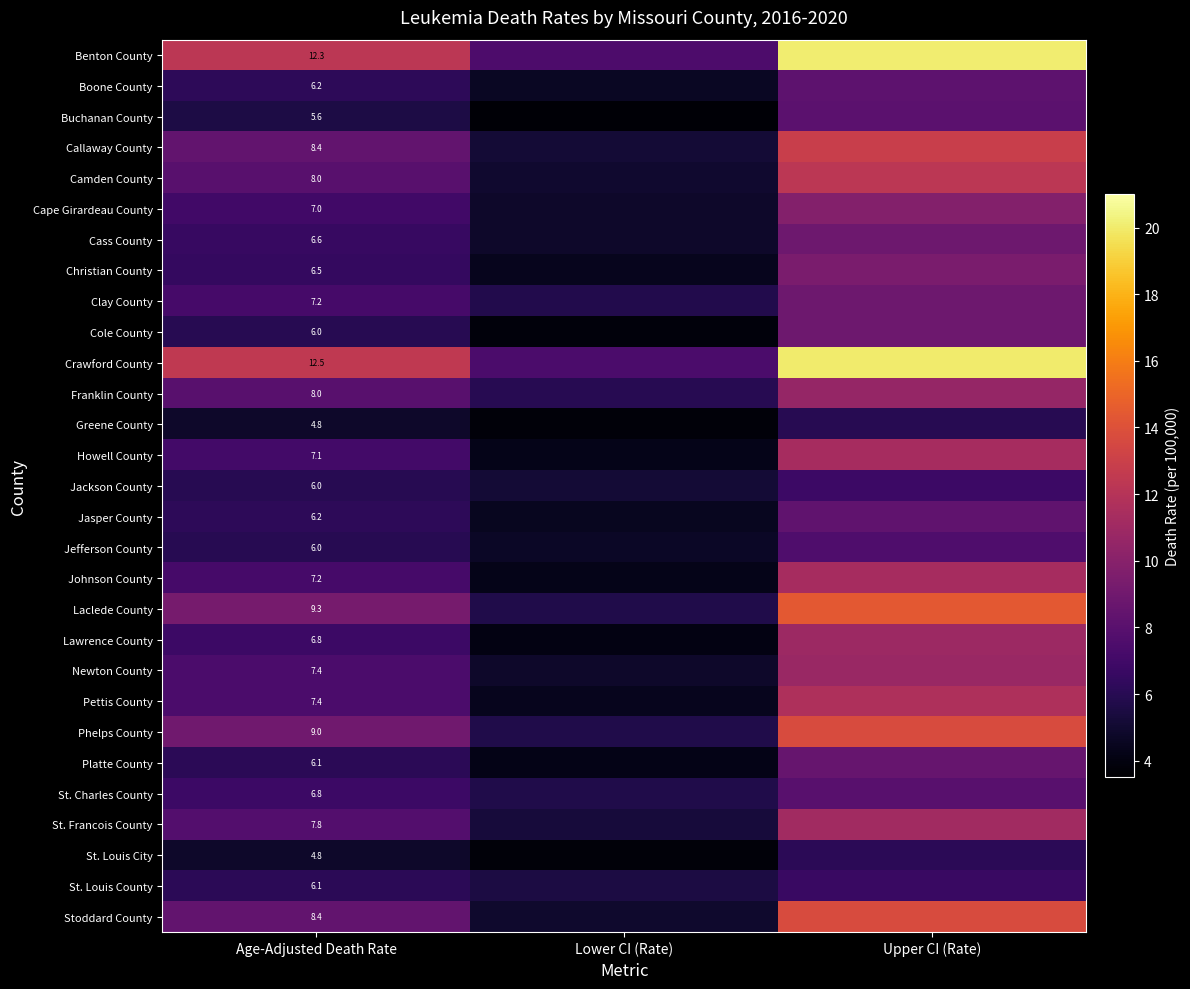

True or false: St. Charles County has a value of 2.2 at Age-Adjusted Death Rate.

False